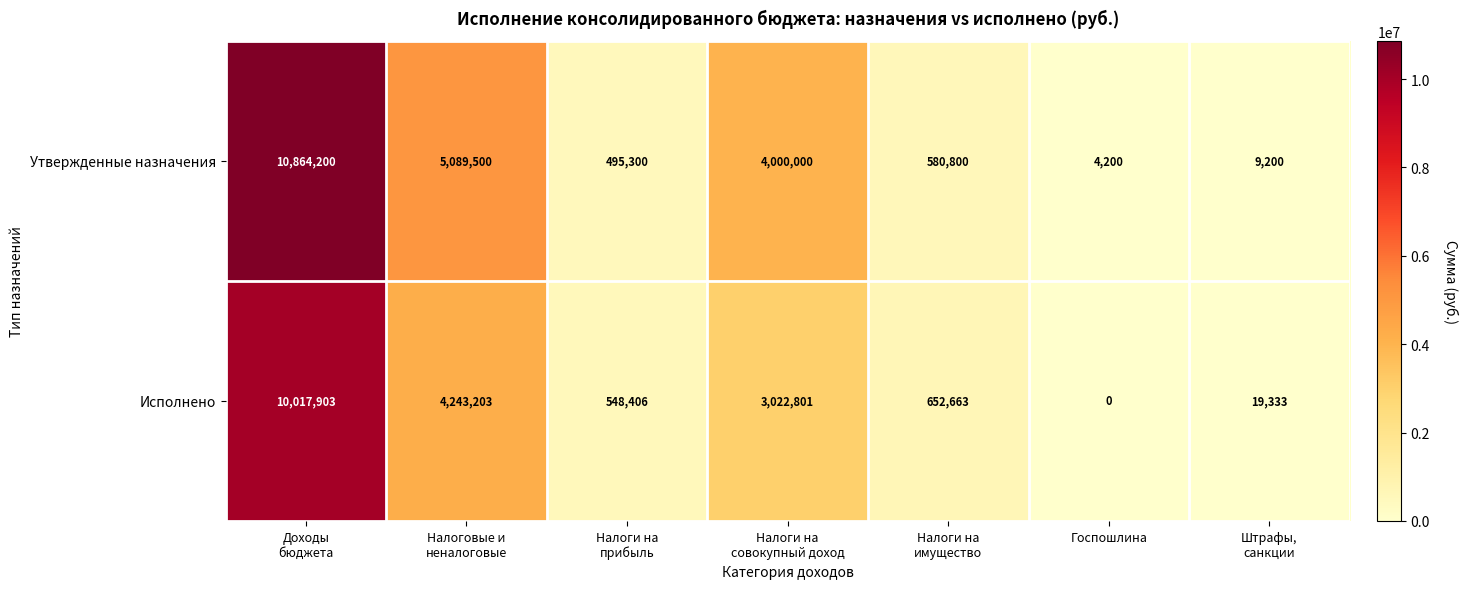

At how many categories does at least one series exceed 5992578?

1